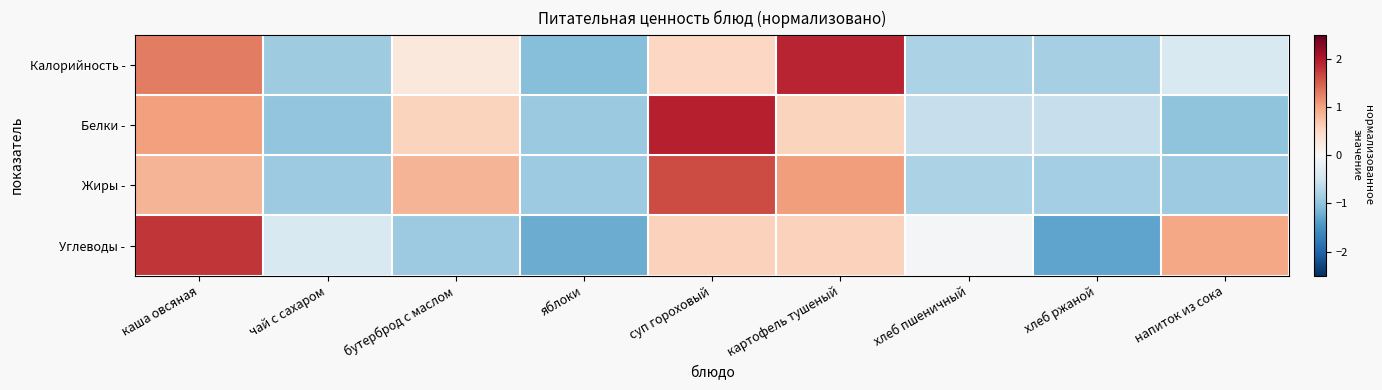

What is the difference between the highest and lowest values at хлеб ржаной?

0.7